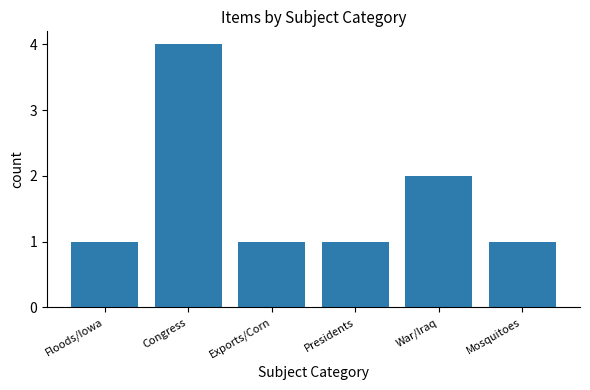

At which label is the value closest to 2?

War/Iraq